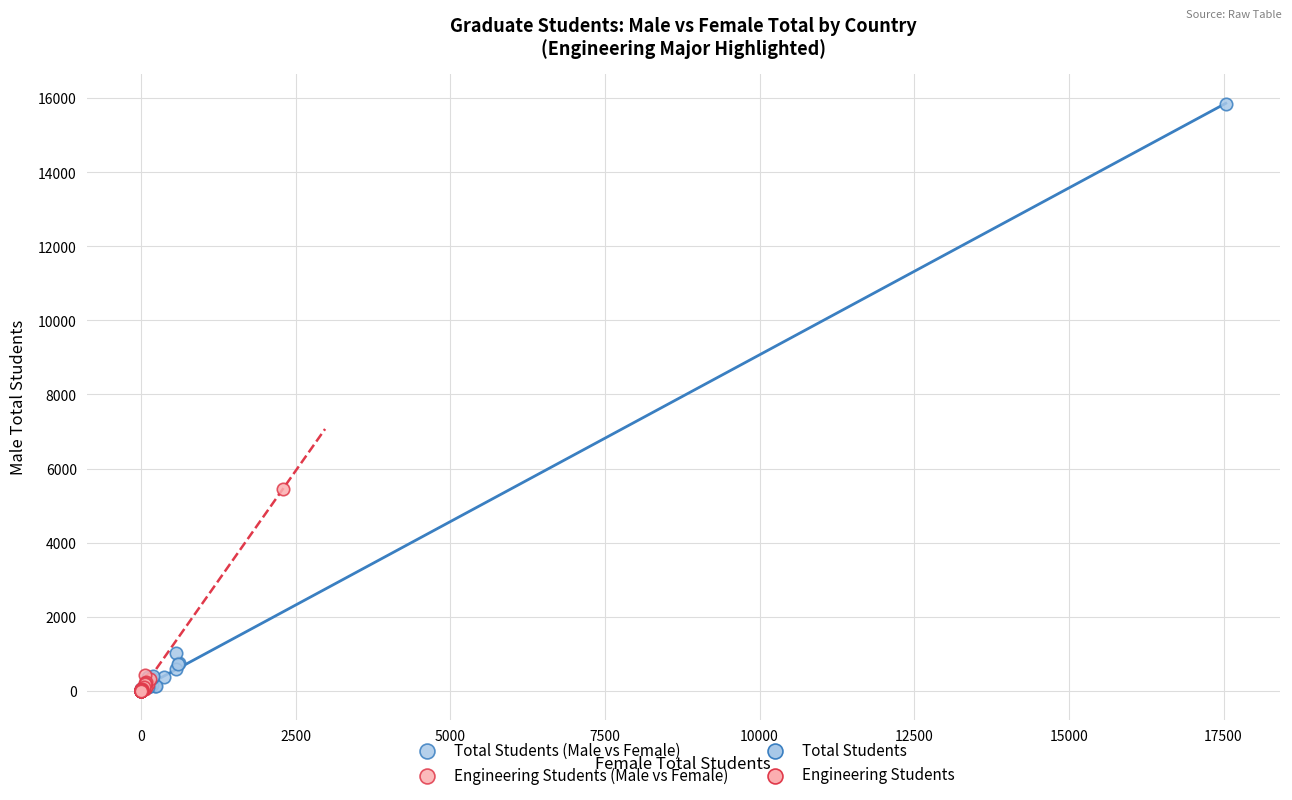

Which series has the largest Y range (max minus min)?

Total Students (Male vs Female)